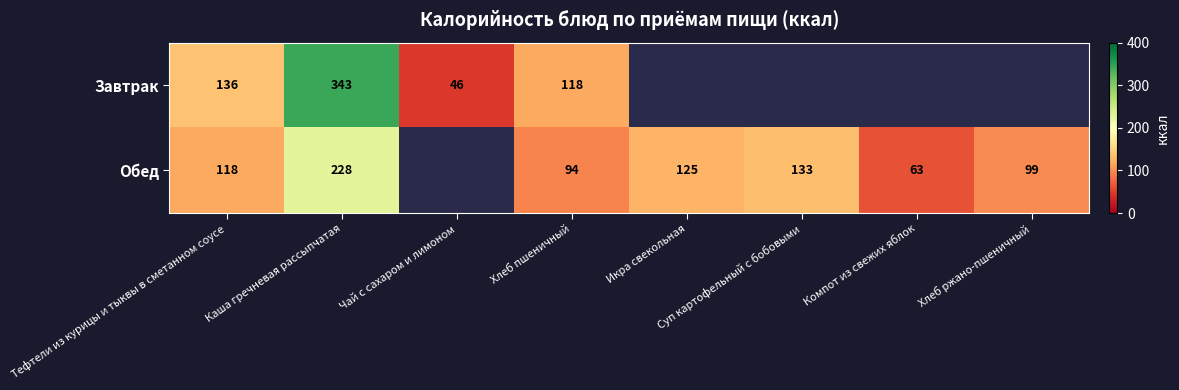

What is the maximum value shown in the chart?

343.0